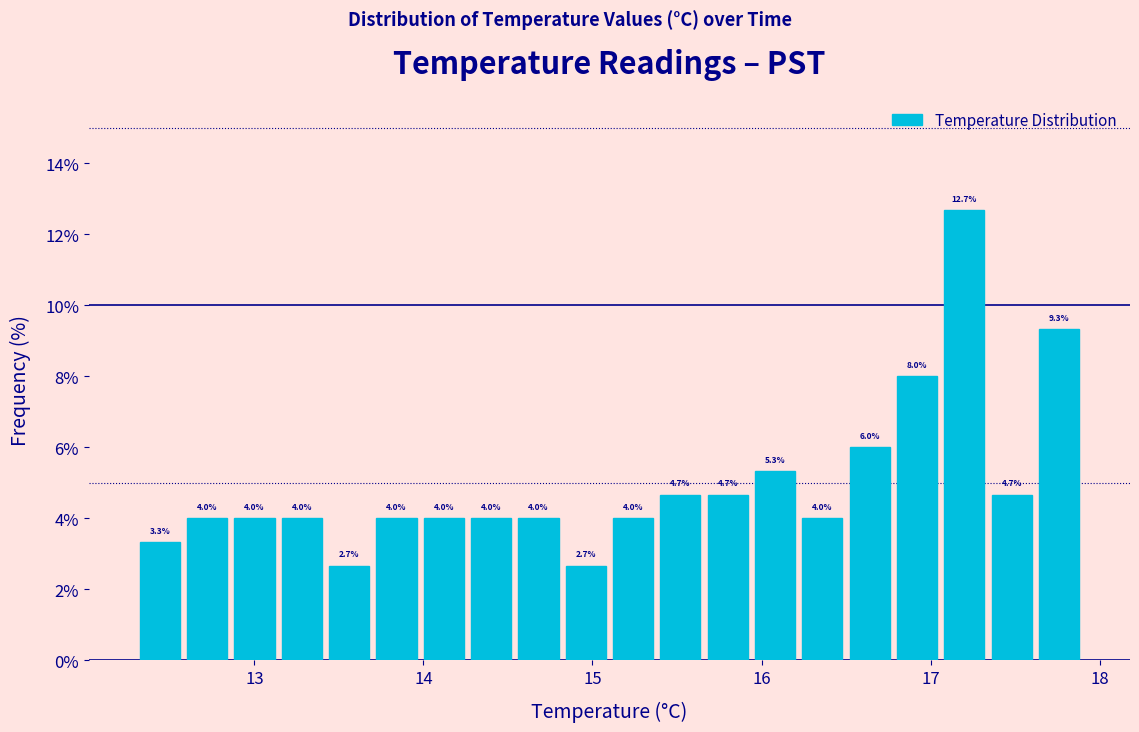

Read against the x-axis, roughly where is the centre of the tallest bar?

17.2